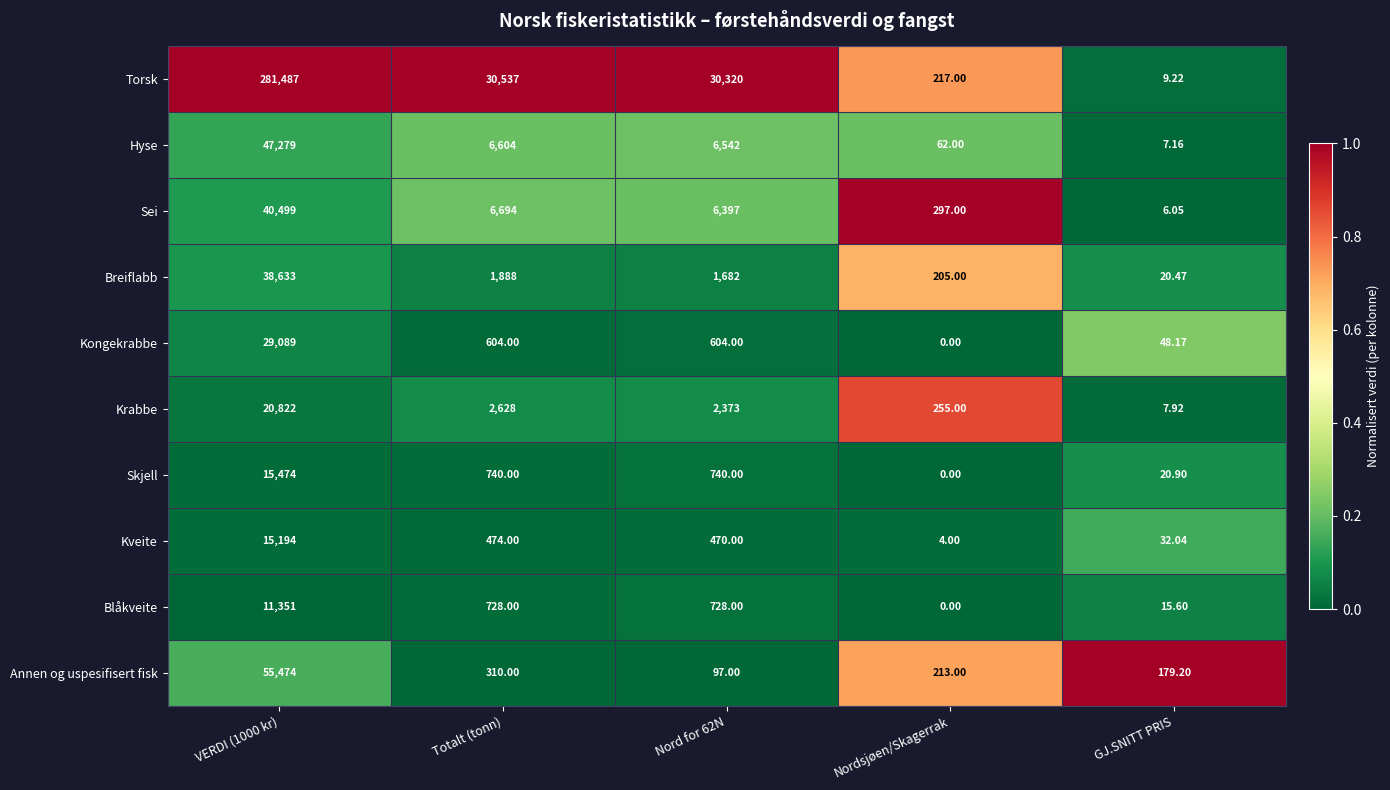

How many distinct data groups are displayed?

10